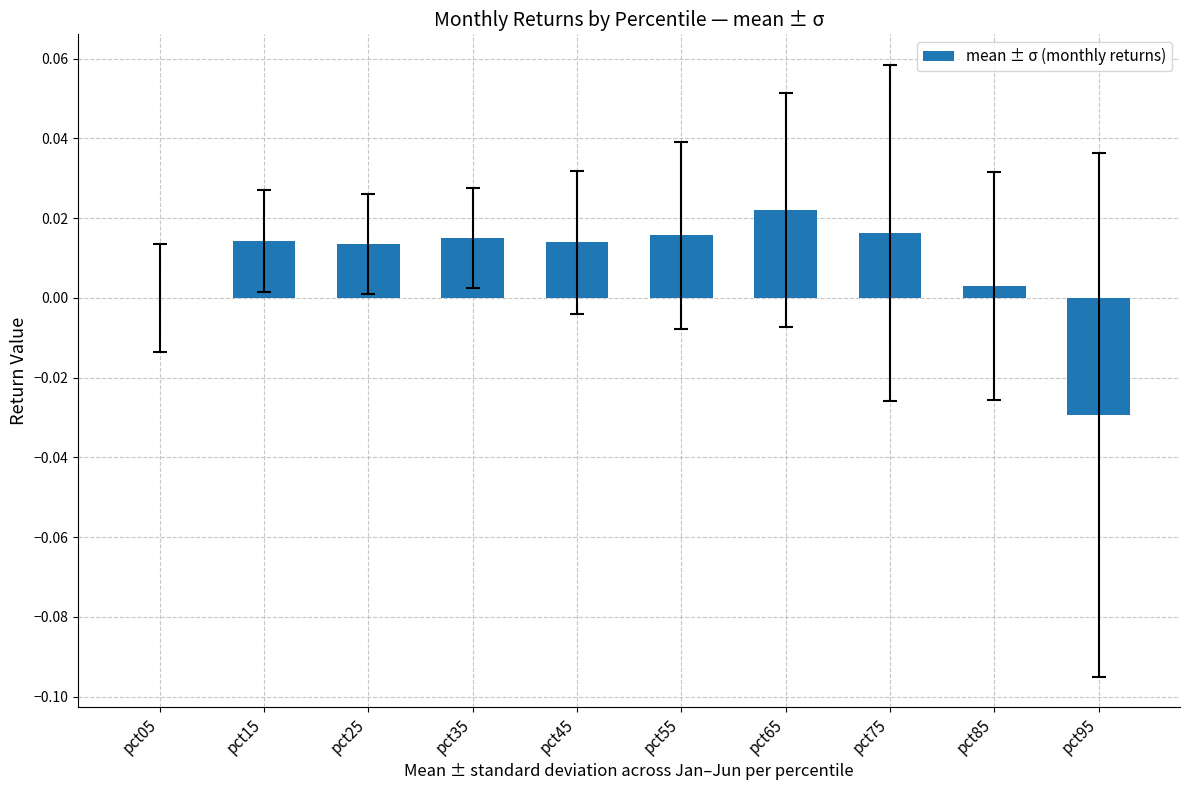

How many distinct data groups are displayed?

1